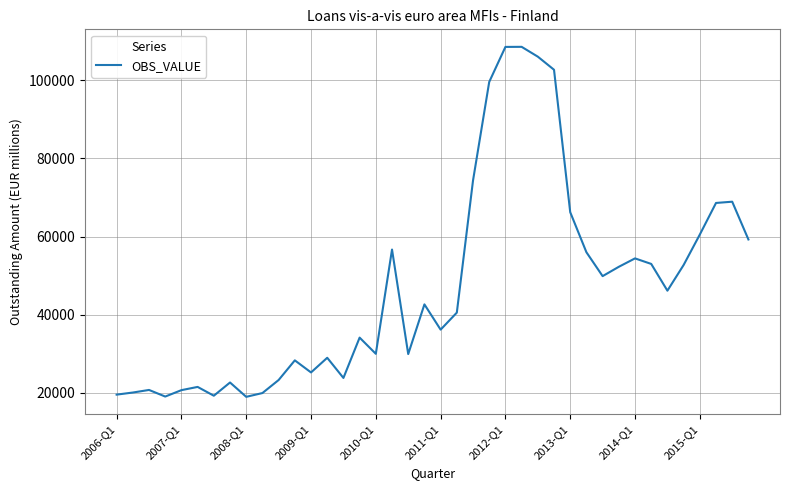

What is the maximum value shown in the chart?

108513